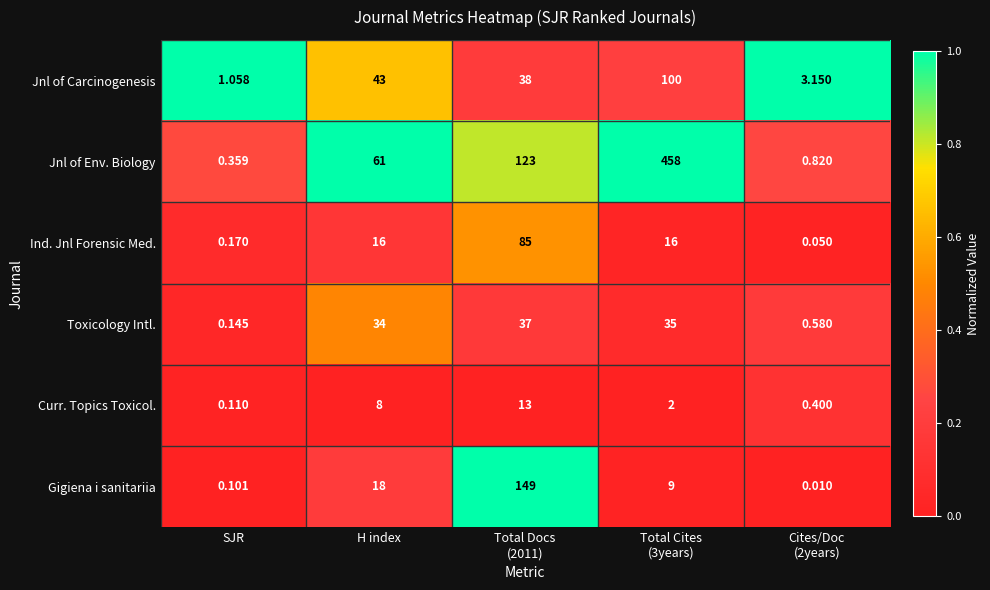

Which series has the largest total across all categories?

Jnl of Env. Biology